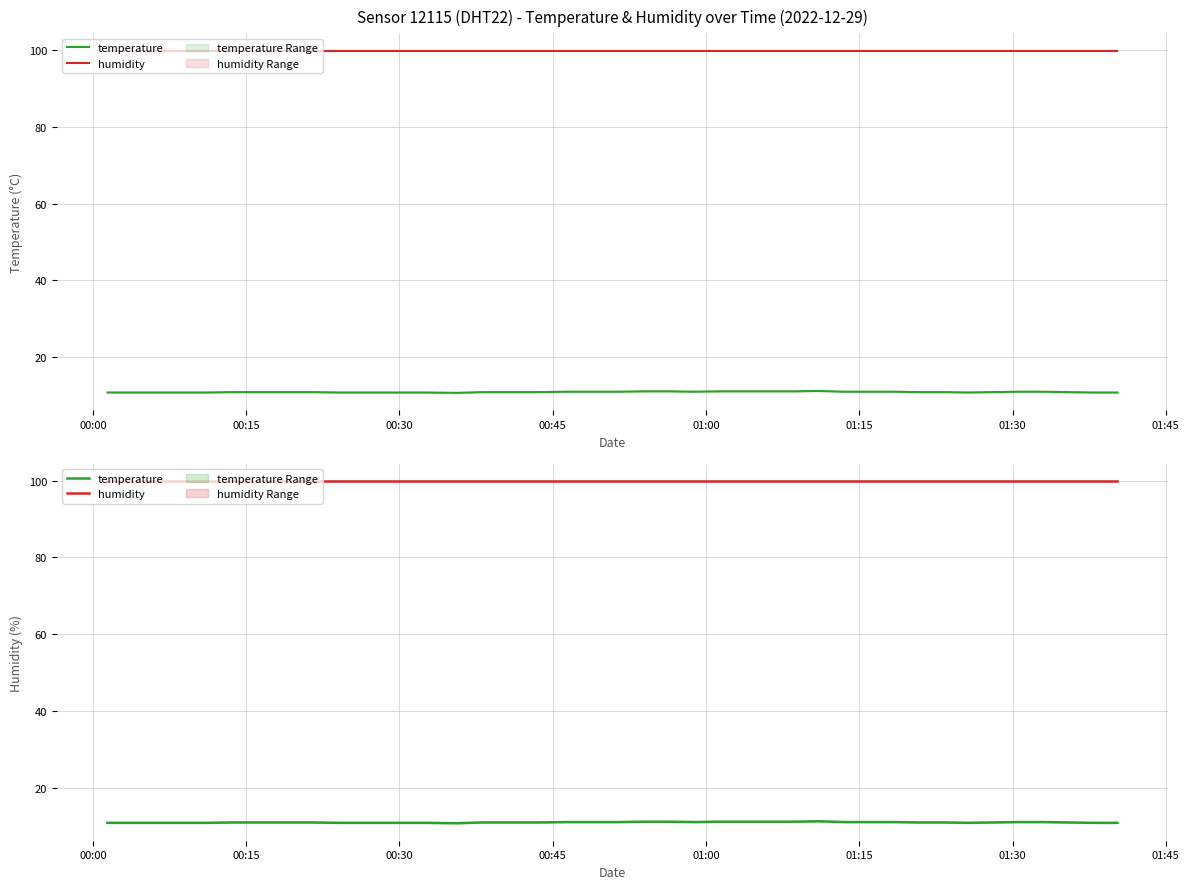

How many distinct data groups are displayed?

2